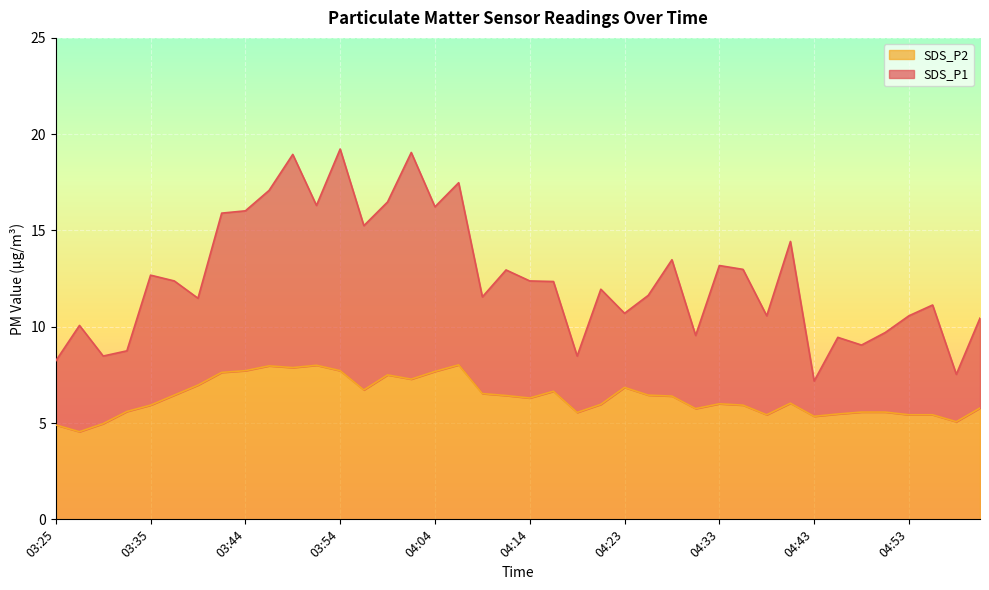

True or false: SDS_P1 and SDS_P2 intersect in this chart.

False